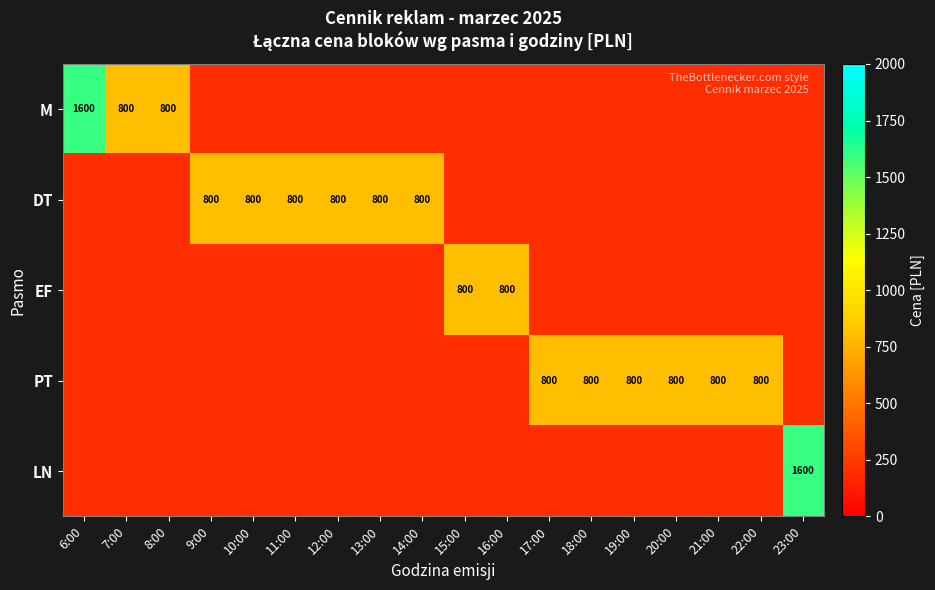

Between 10:00 and 11:00, which is larger?

10:00